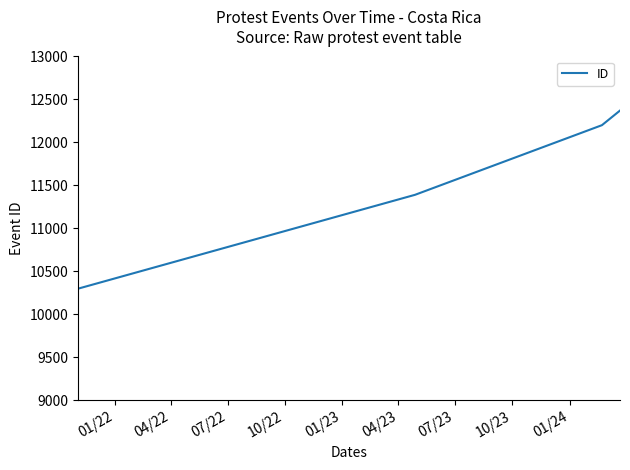

What is the difference between the maximum and second lowest values?

980